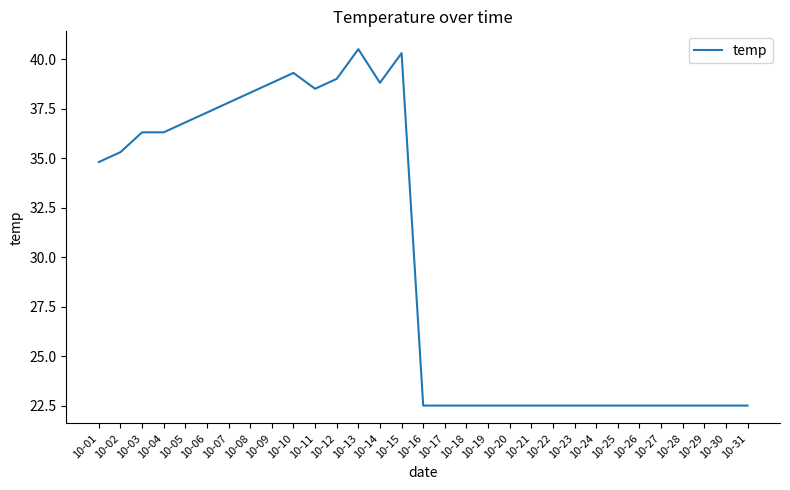

What is the difference between the values at 10-07 and 10-09?

1.0